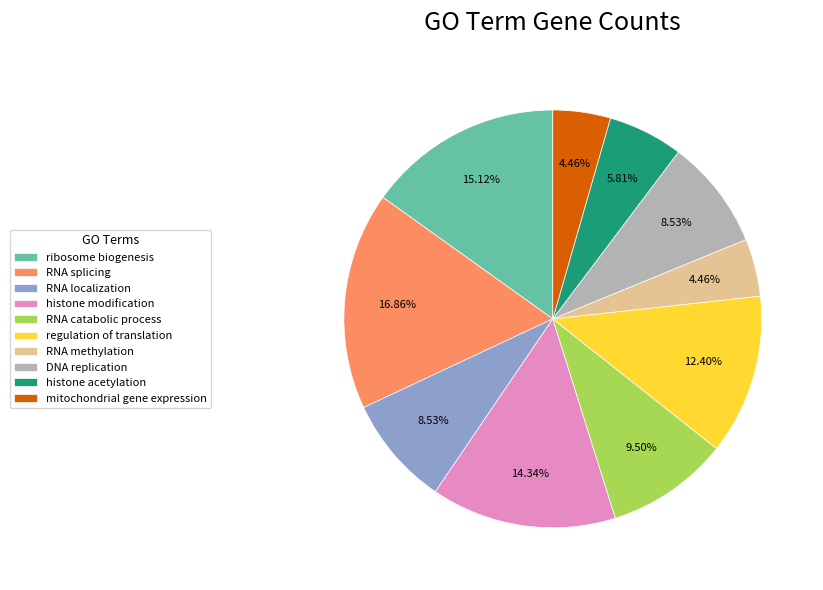

Which slice is the largest?

RNA splicing